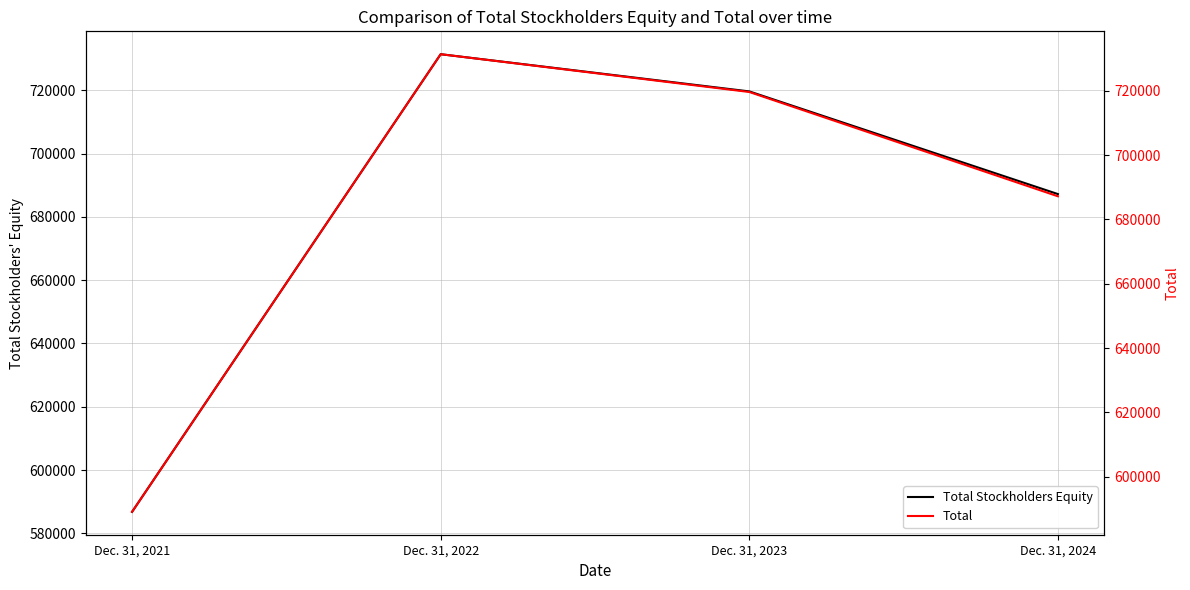

Which series has the widest spread of values?

Total Stockholders Equity